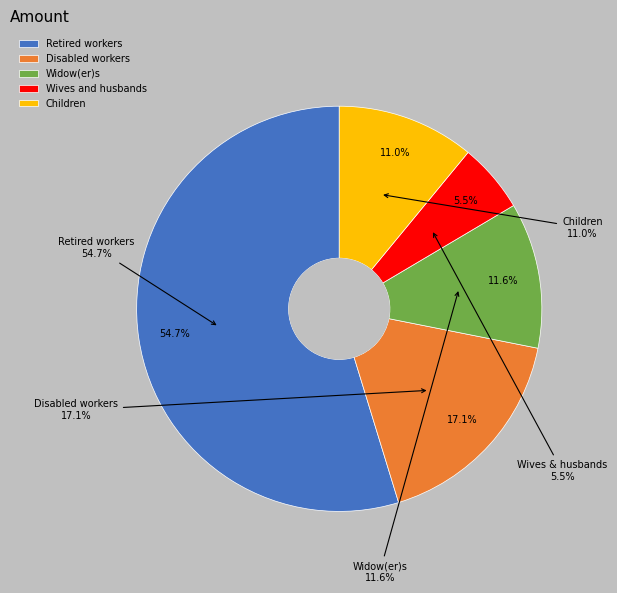

Does any single category account for the majority?

Yes